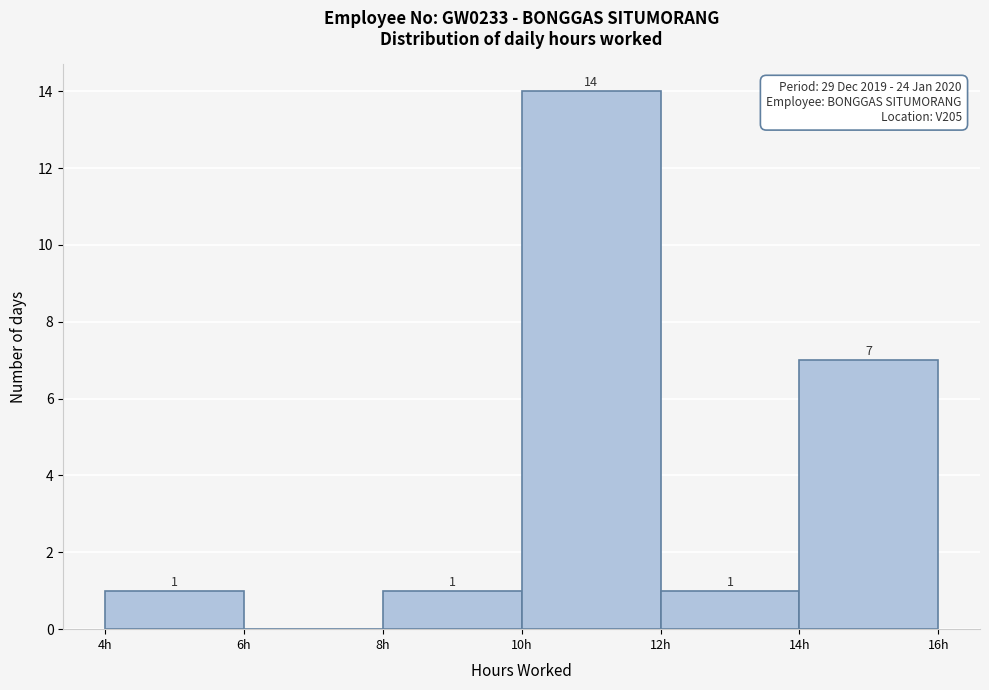

Over which range of the x-axis is the bar tallest?

10 to 12